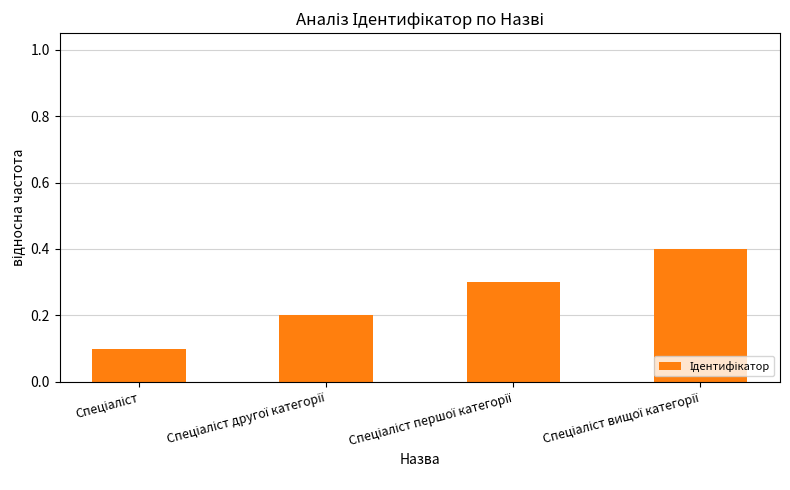

How many series are shown in this chart?

1